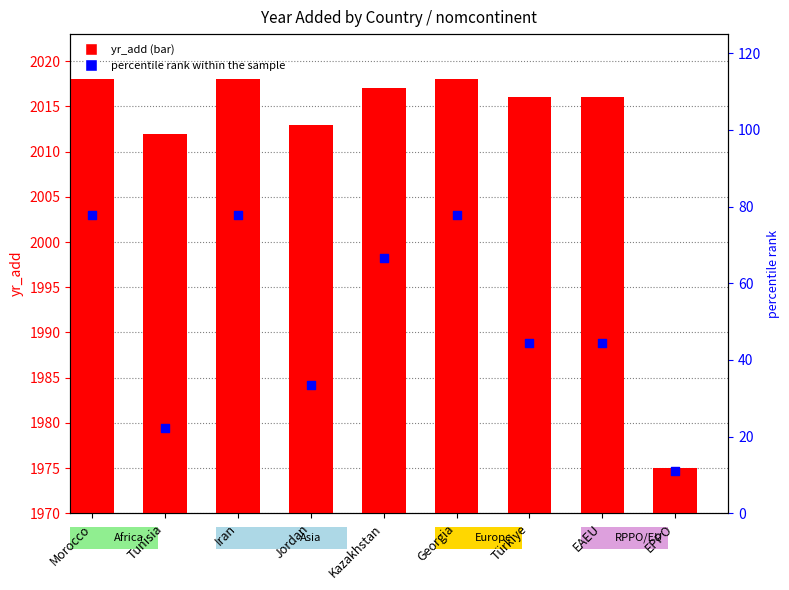

Which series has the largest Y range (max minus min)?

percentile rank within the sample